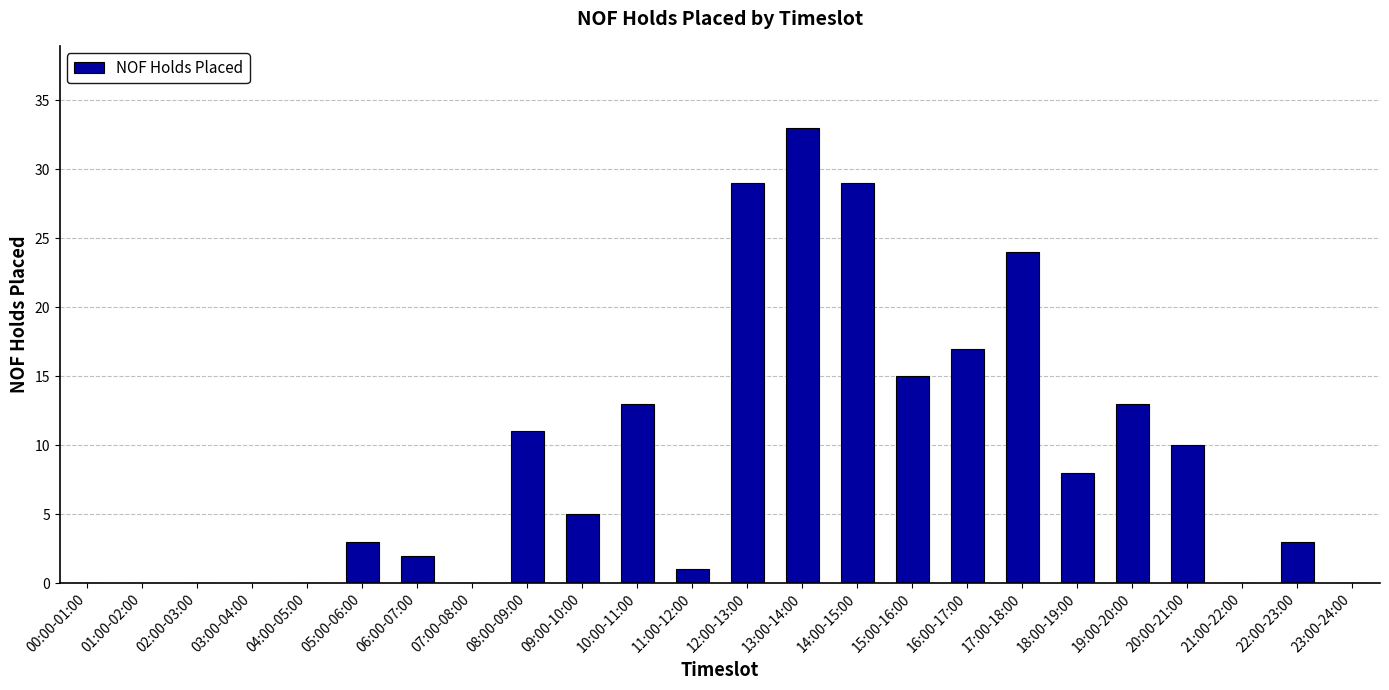

Which category has the highest value across all series?

13:00-14:00